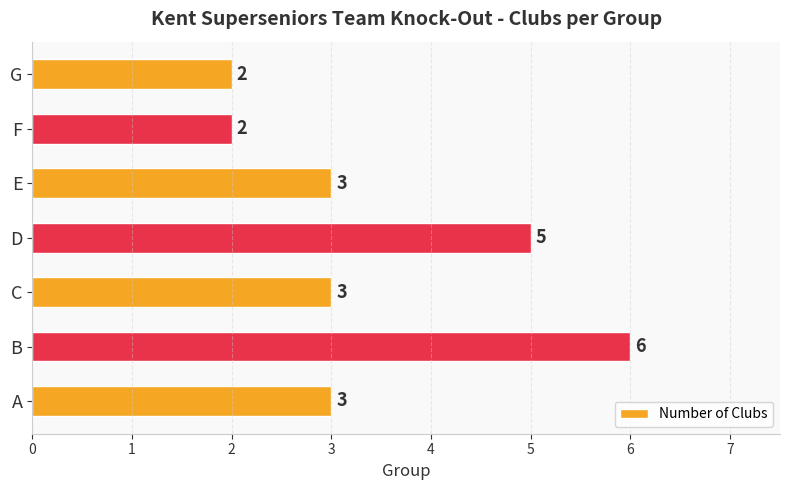

Are the bars horizontal?

Yes